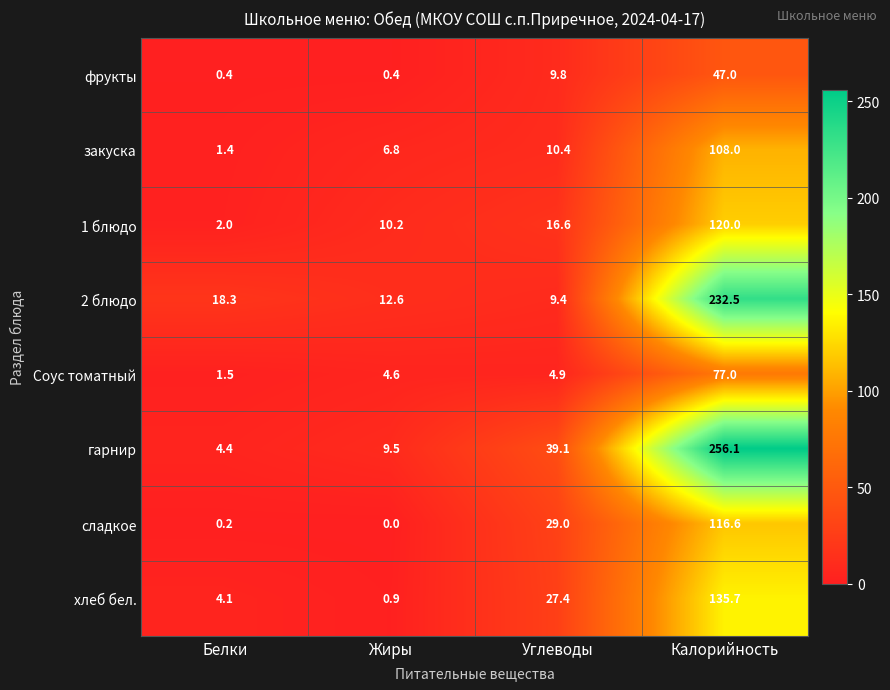

At which label is закуска closest to 54?

Углеводы